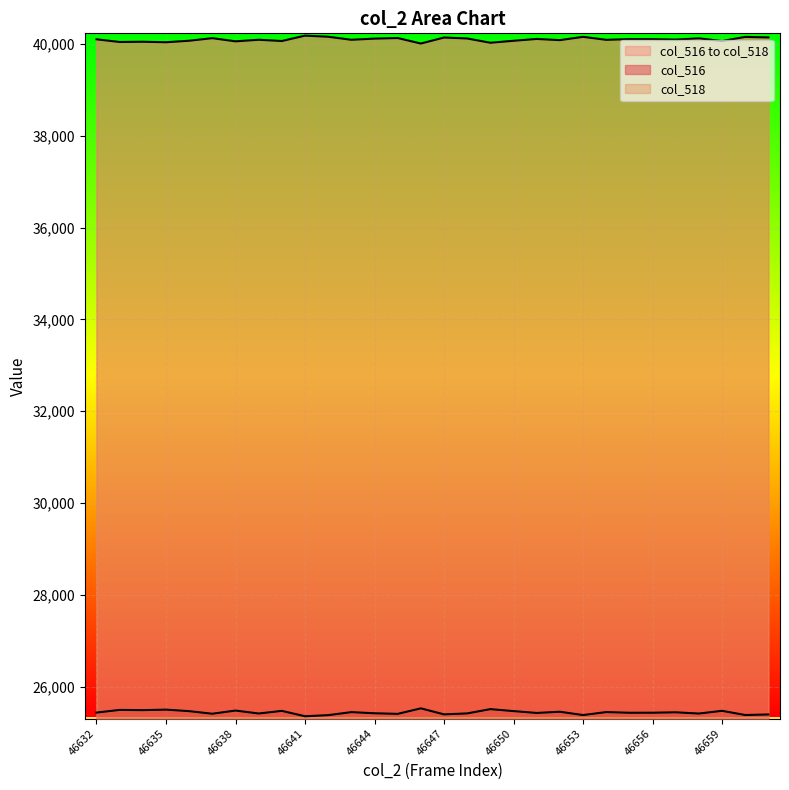

The value of col_516 at 46650 is 25468. True or false?

True